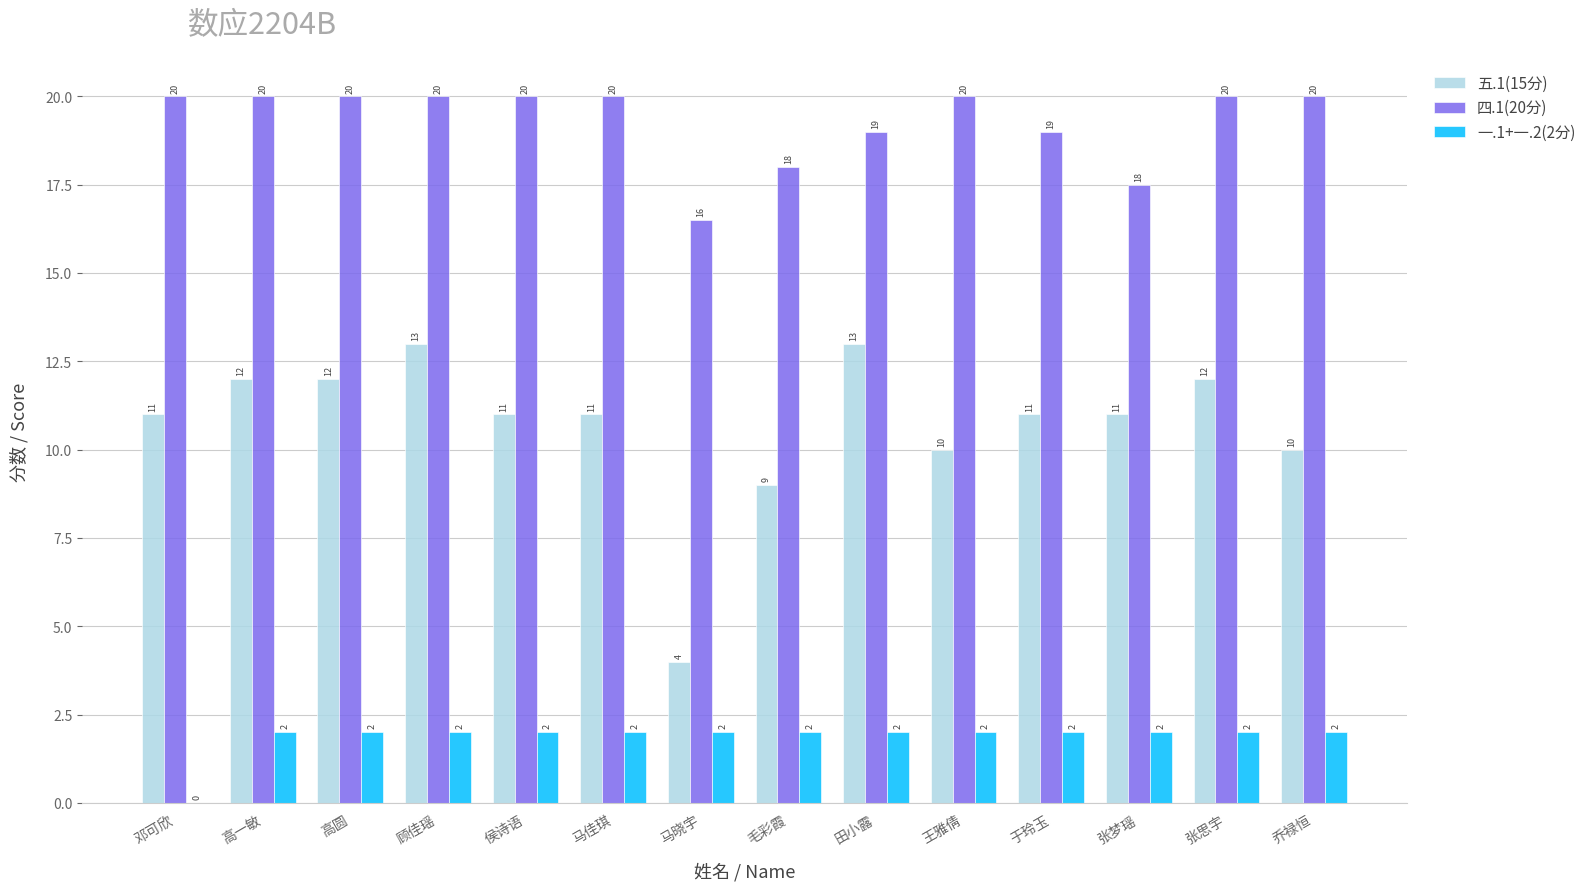

True or false: 一.1+一.2(2分) has a value of 2.0 at 王雅倩.

True